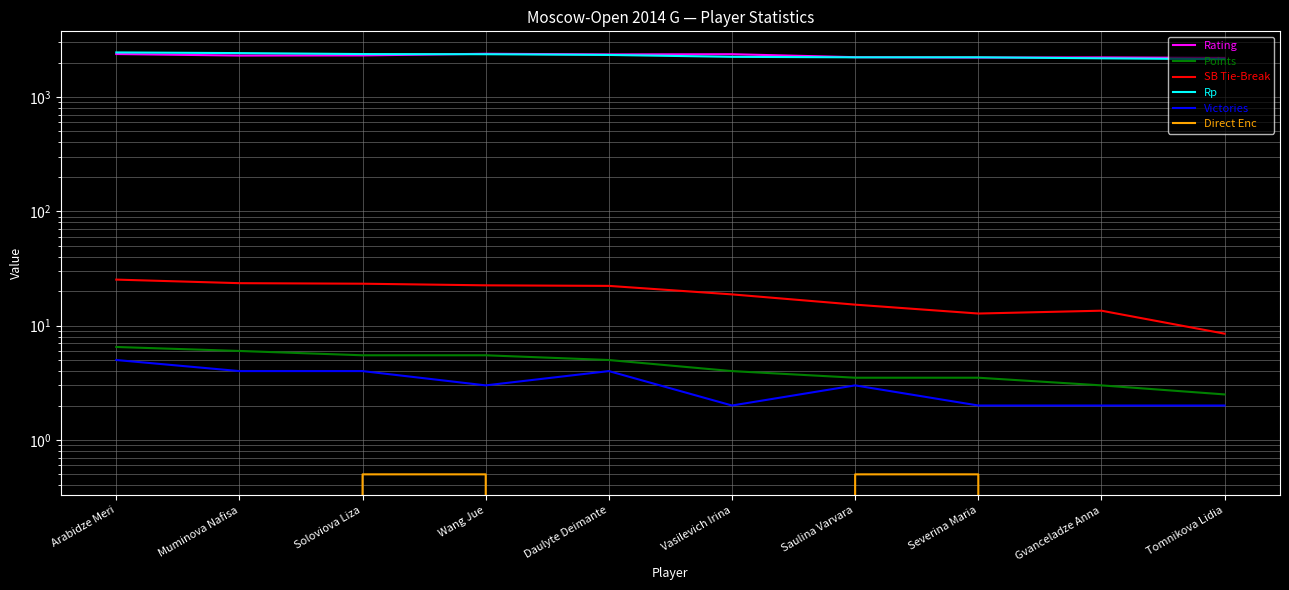

True or false: Rp and Direct Enc cross at least once.

False